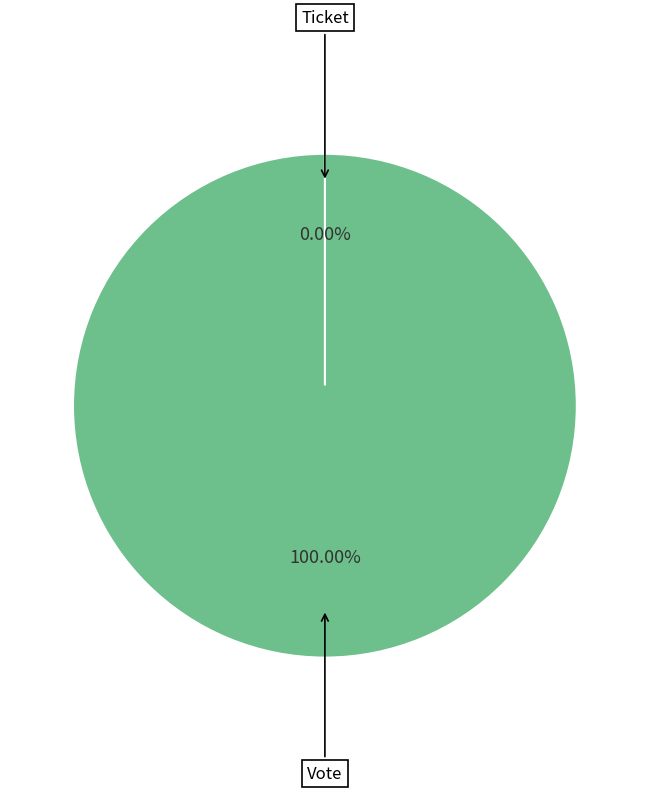

Combined, what portion of the pie is Ticket and Vote?

100.0%